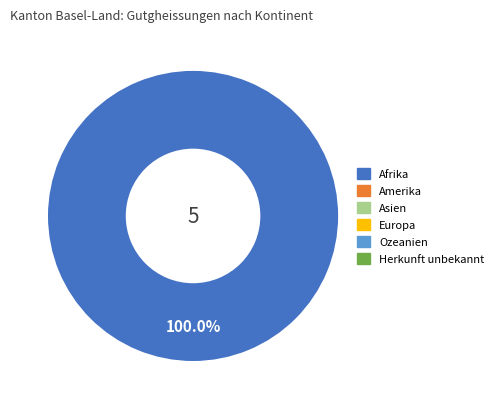

Does any single category account for the majority?

Yes